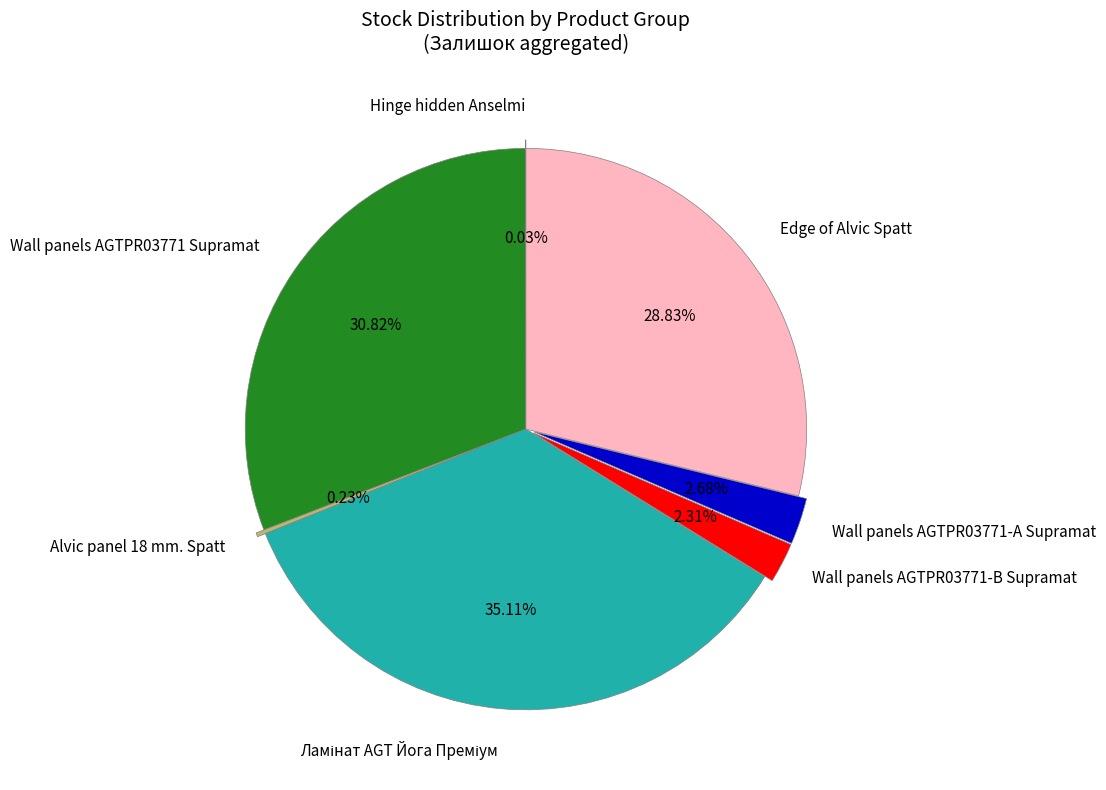

Is it true that Wall panels AGTPR03771-B (22) is 14% of the pie?

False